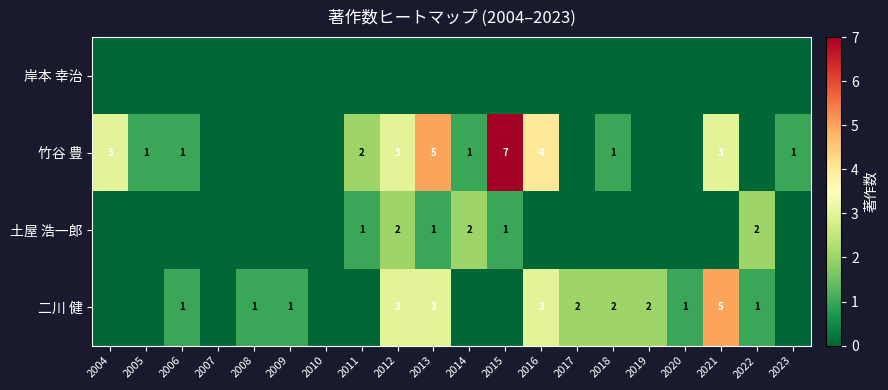

The value of 土屋 浩一郎 at 2022 is 2. True or false?

True